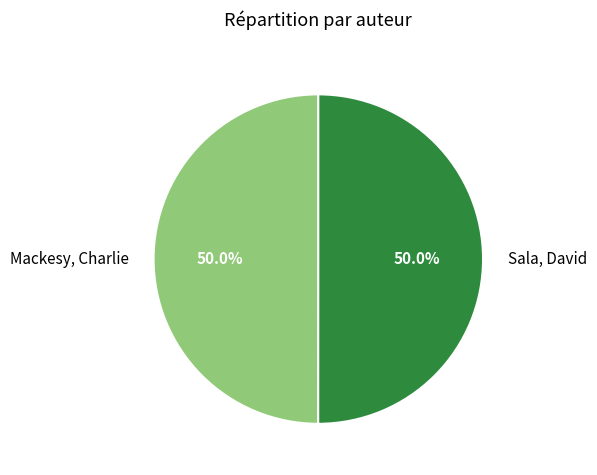

Approximately how many times larger is the value at Mackesy, Charlie compared to Sala, David?

1.0